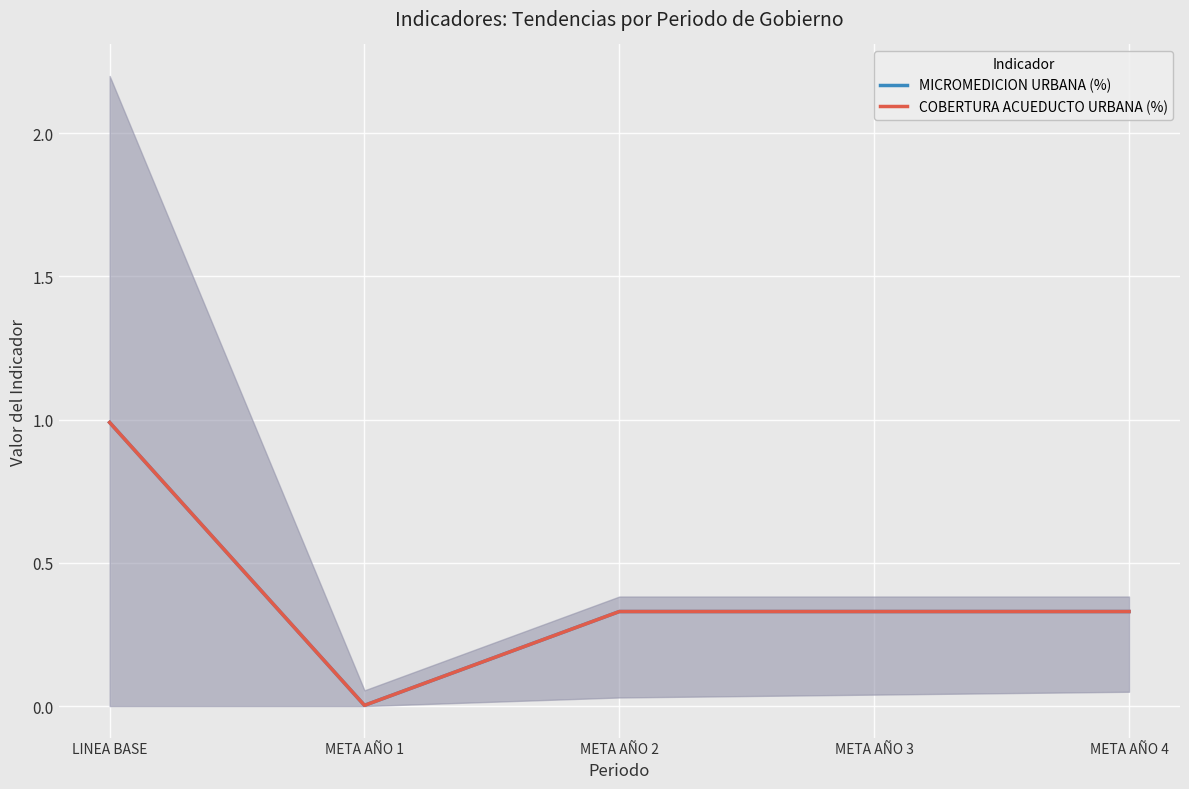

True or false: COBERTURA ACUEDUCTO URBANA (%) has more than 0 points higher than both neighbors.

False